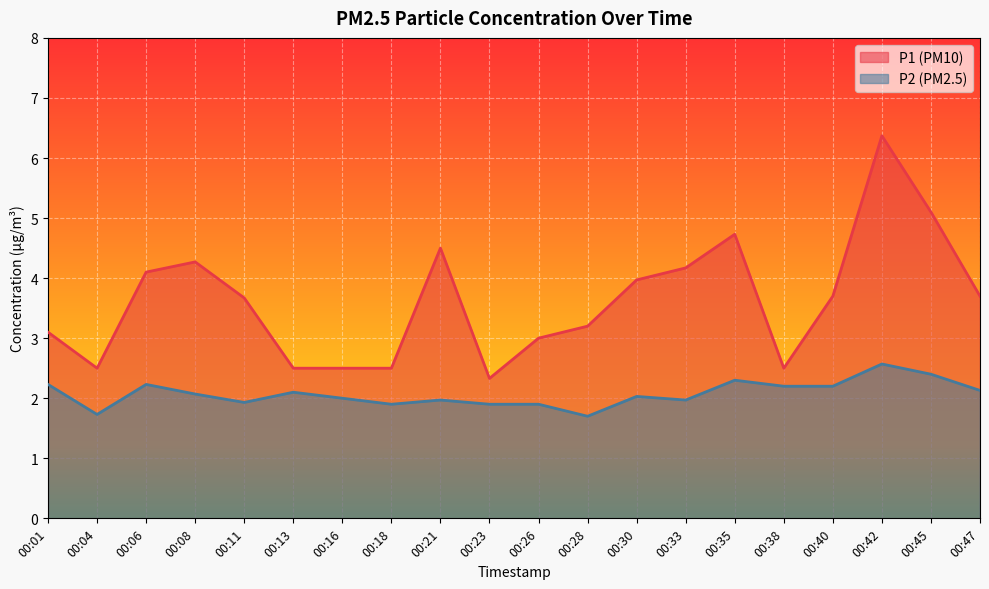

How many interior local valleys does the P1 series have?

3